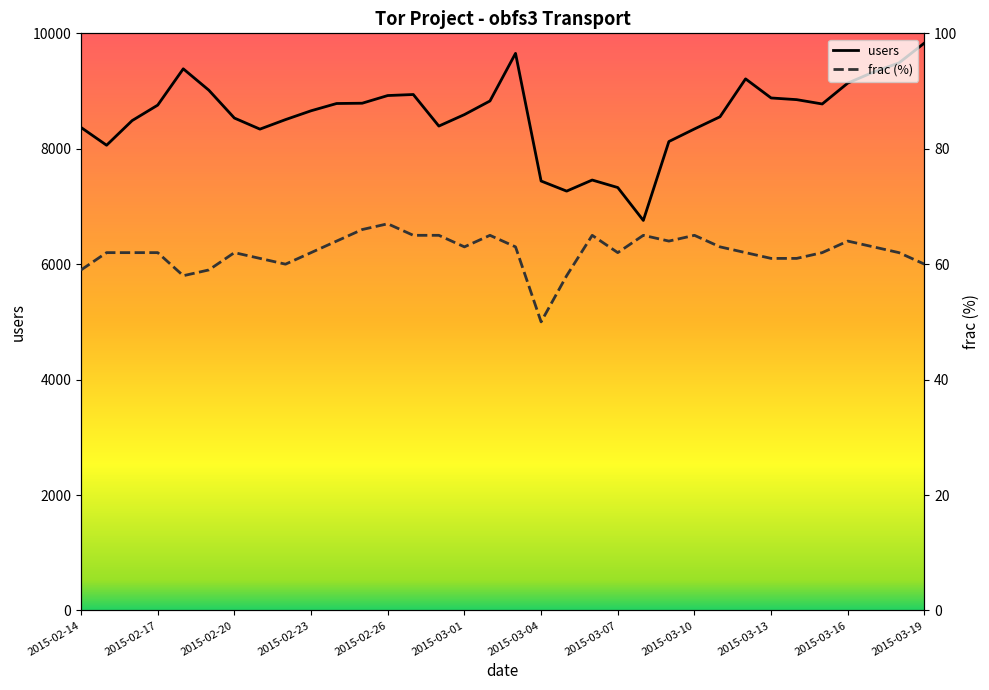

What is the lowest value of the users series?

6758